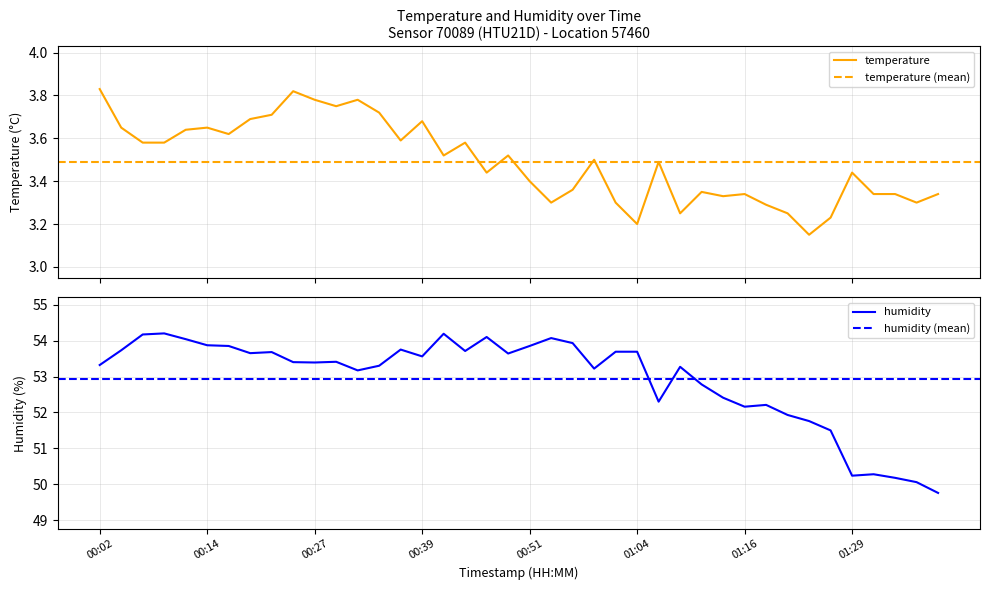

In temperature, how many points are higher than both neighbors (excluding endpoints)?

11